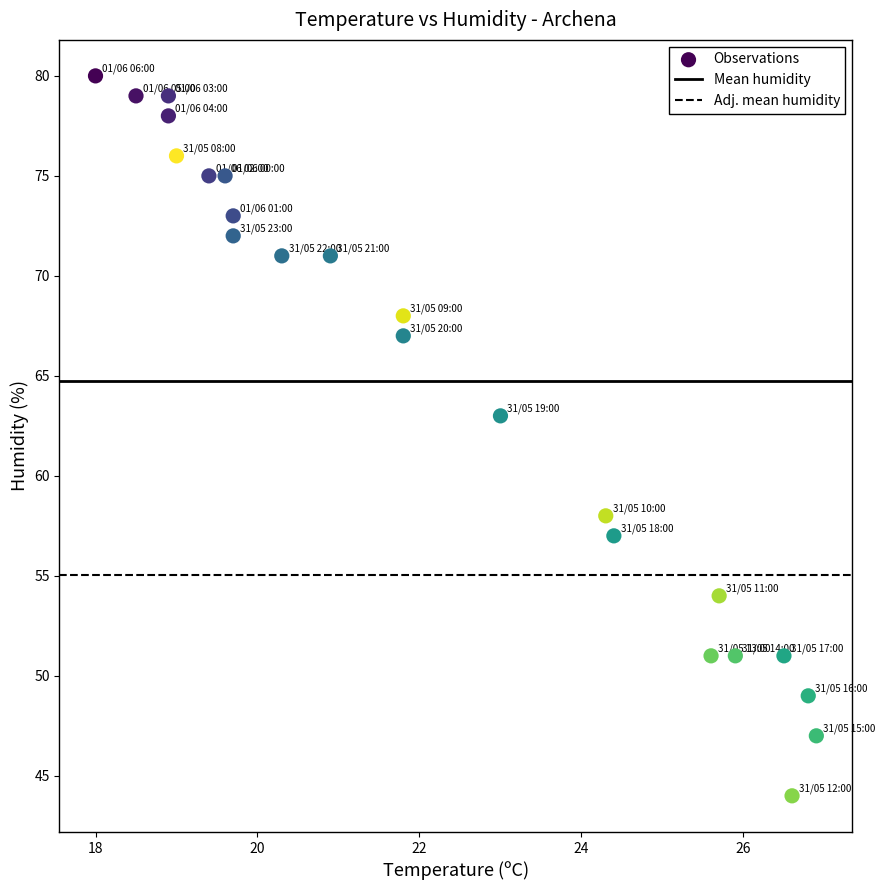

What Y value in the scatter plot is closest to 62?

63